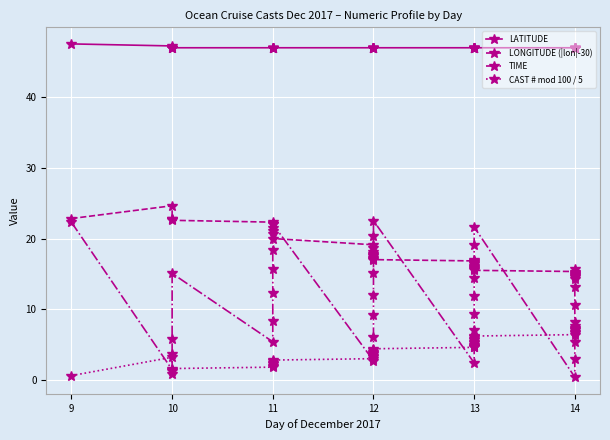

What is the total value across all series at 11?

76.5